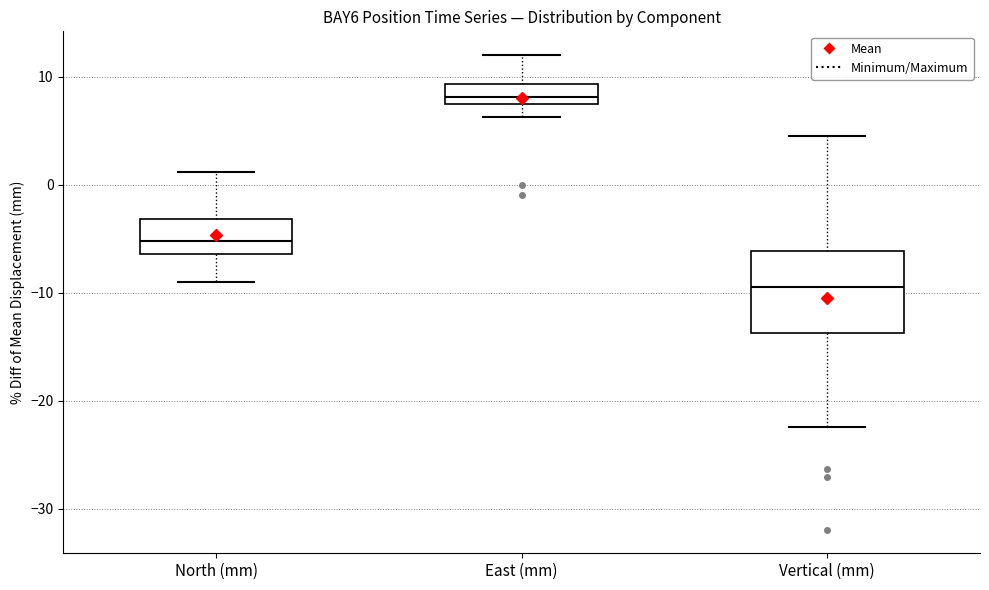

Which box's median line is the lowest?

Vertical (mm)